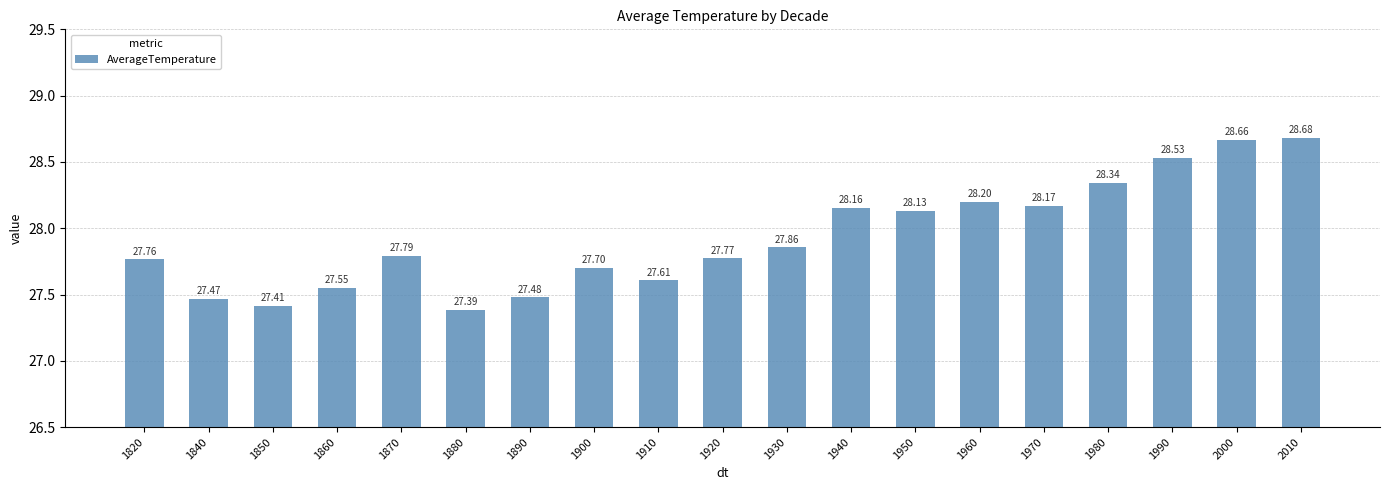

List the labels in order of value, smallest first.

1880, 1850, 1840, 1890, 1860, 1910, 1900, 1820, 1920, 1870, 1930, 1950, 1940, 1970, 1960, 1980, 1990, 2000, 2010